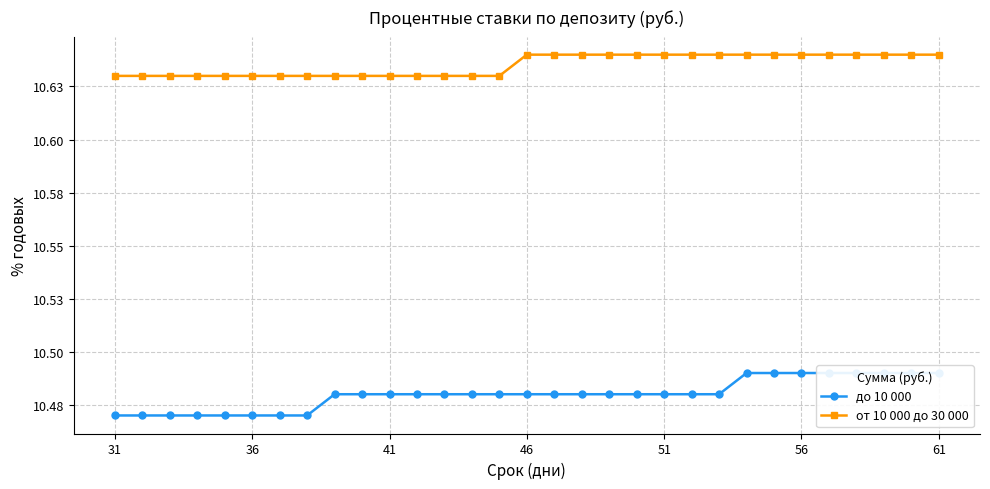

Which series has the widest spread of values?

до 10 000